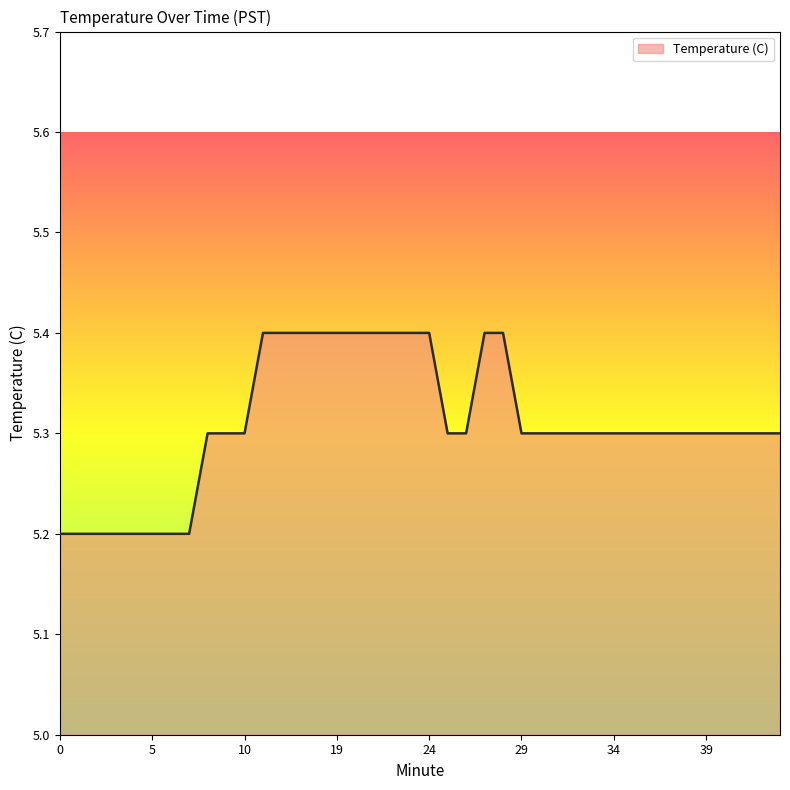

Does the chart have visible grid lines?

No